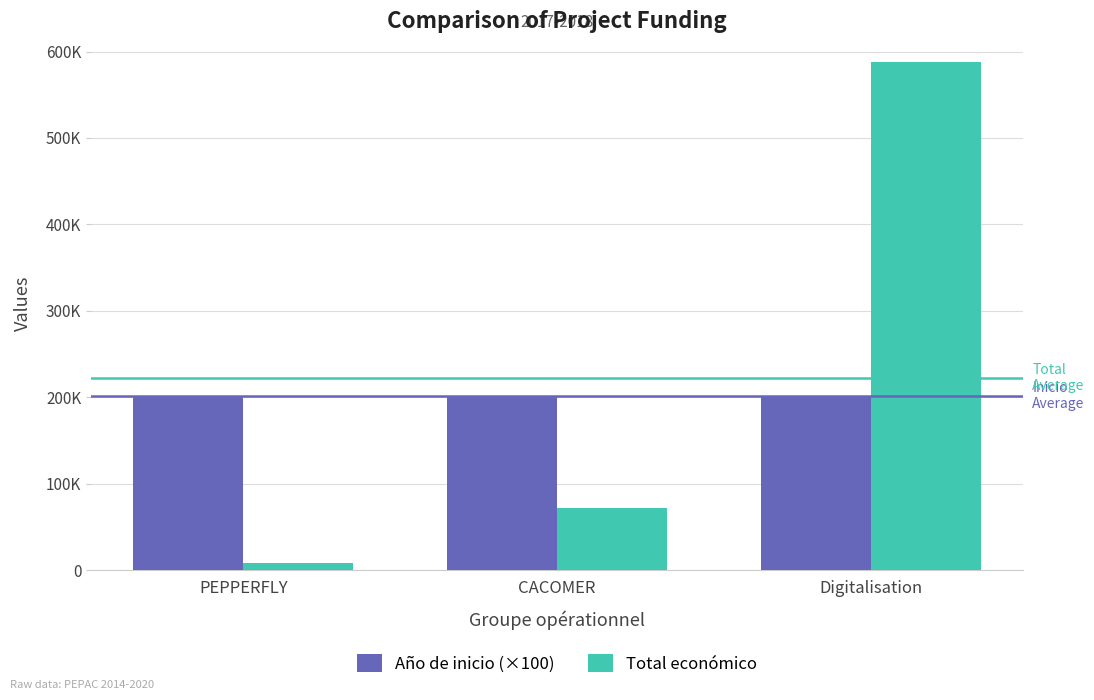

What is the label of the 3rd bar from the right?

PEPPERFLY